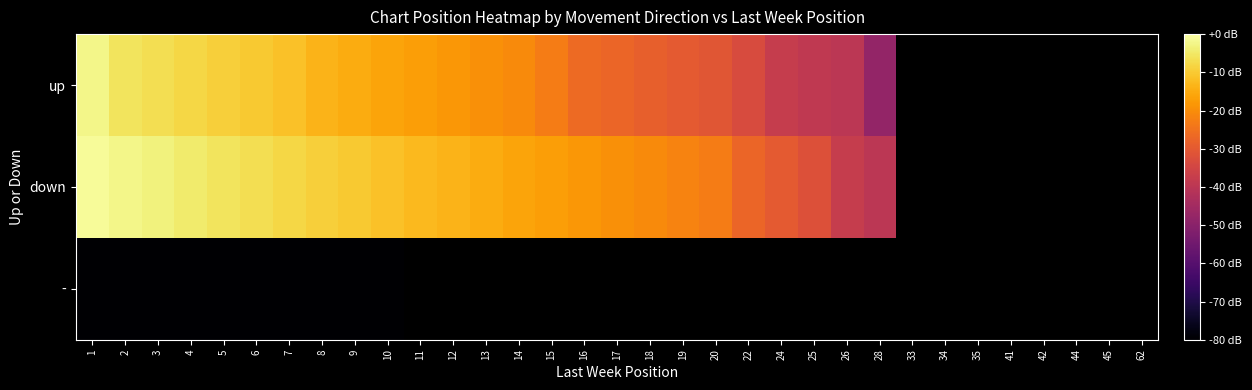

The up series shows -16.0 at 10. True or false?

True